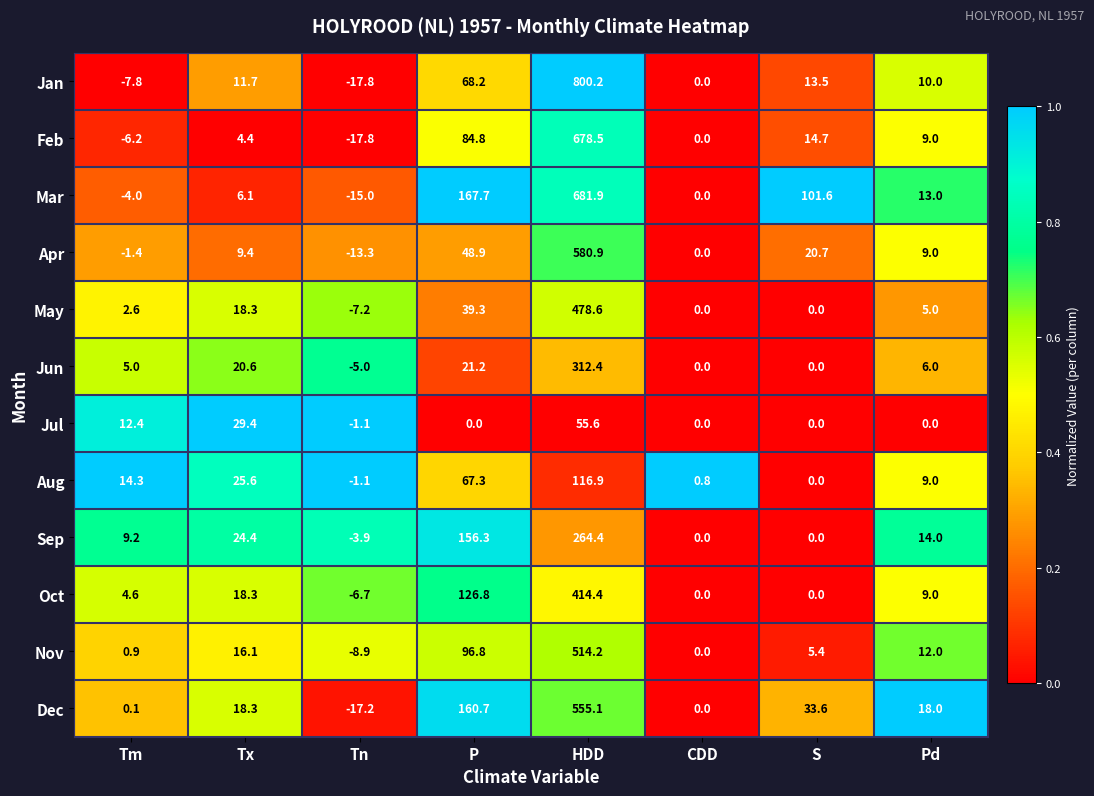

Where does the Dec series first go above 18?

Tx